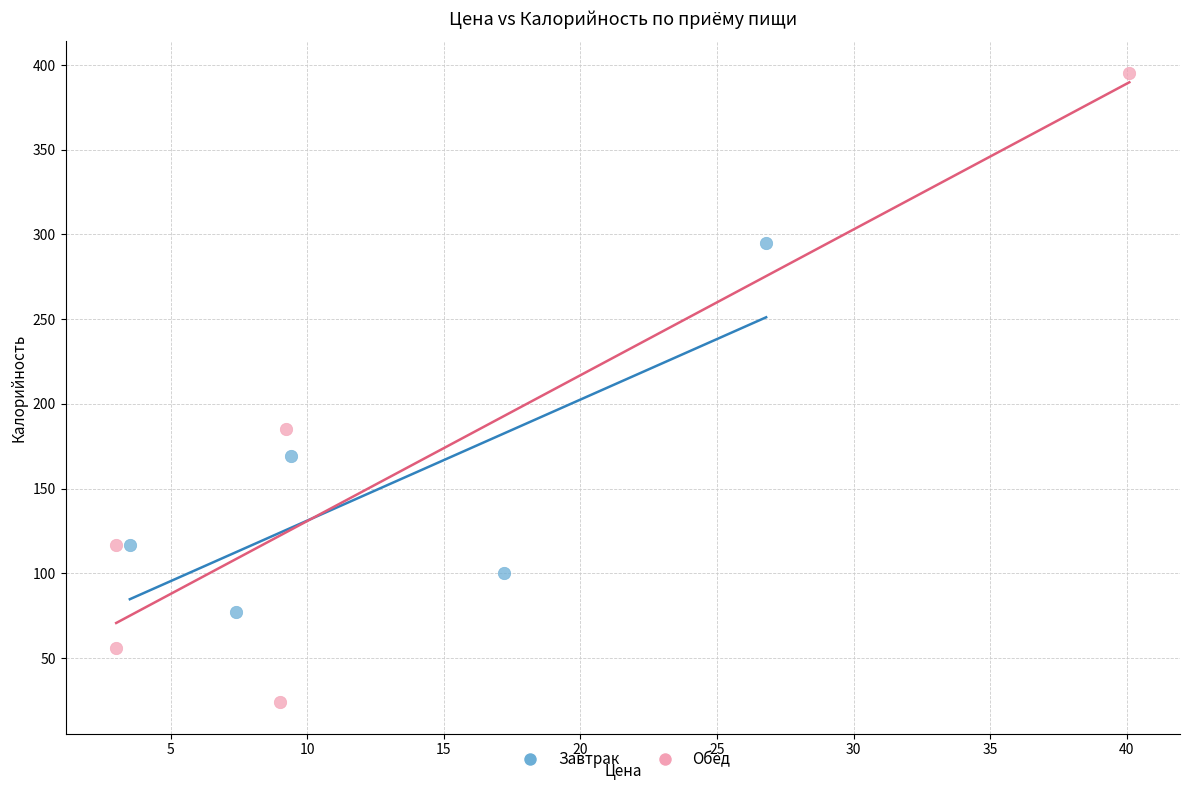

Which series reaches the minimum Y coordinate?

Обед